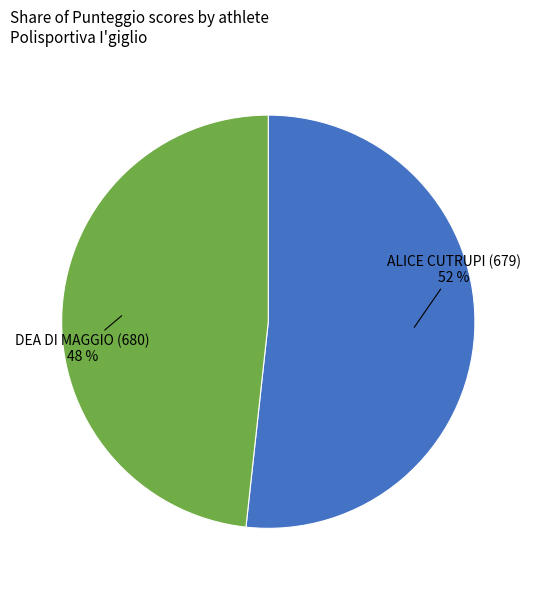

Is DEA DI MAGGIO (680) the majority of the pie?

No